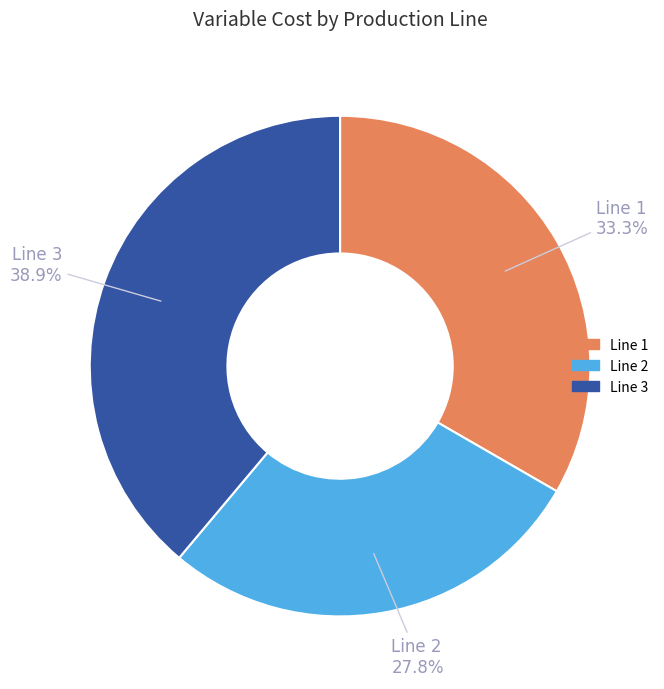

What percentage do Line 1 and Line 3 together represent?

72.2%